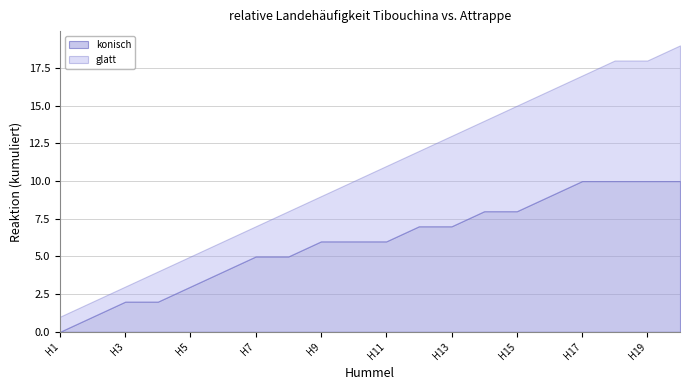

The konisch series shows 1 at H9. True or false?

False